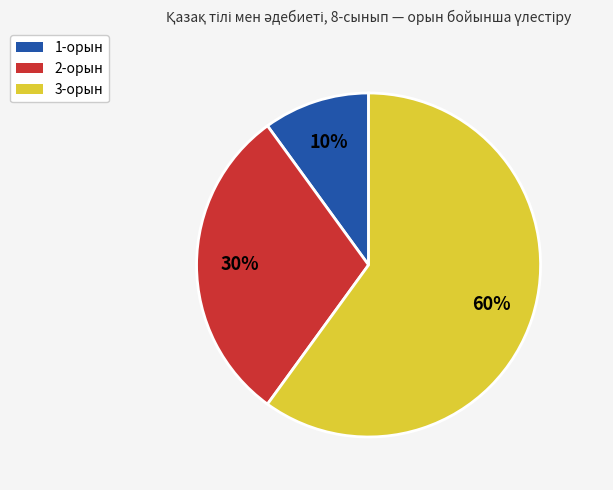

To the nearest percent, what portion does 1-орын represent?

10%